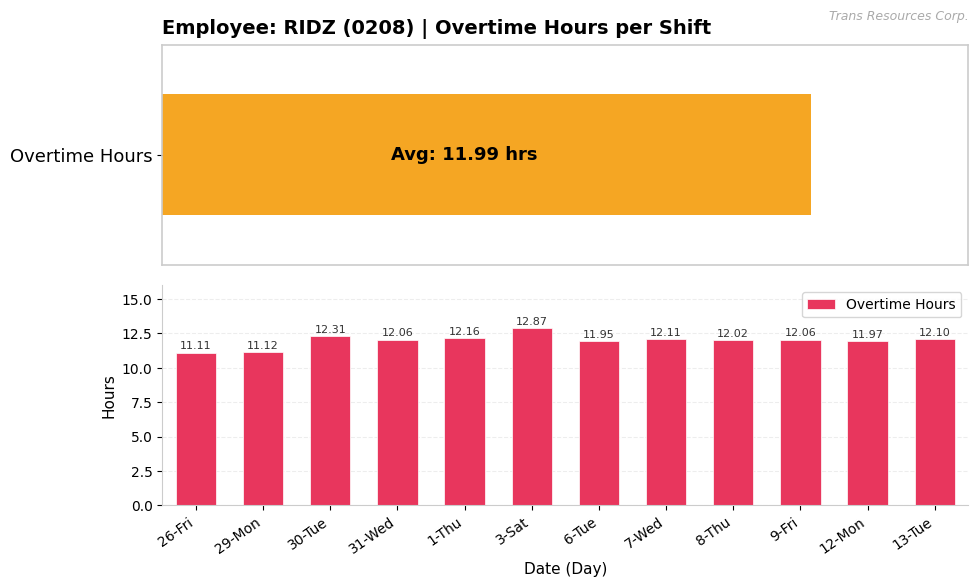

True or false: the data shows 17.4 at 3-Sat.

False